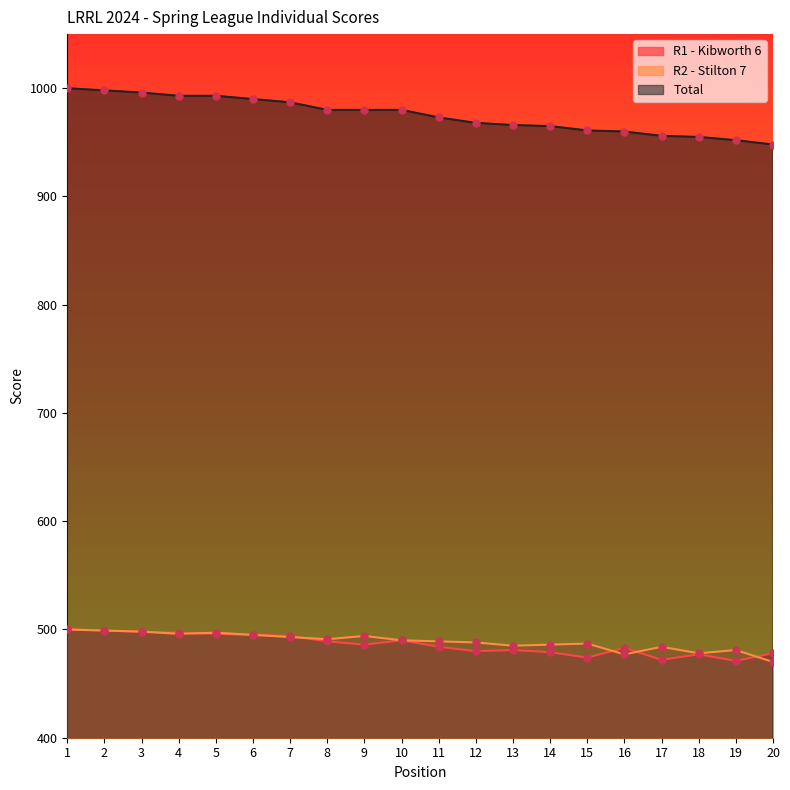

At which category is the sum across all series the highest?

1